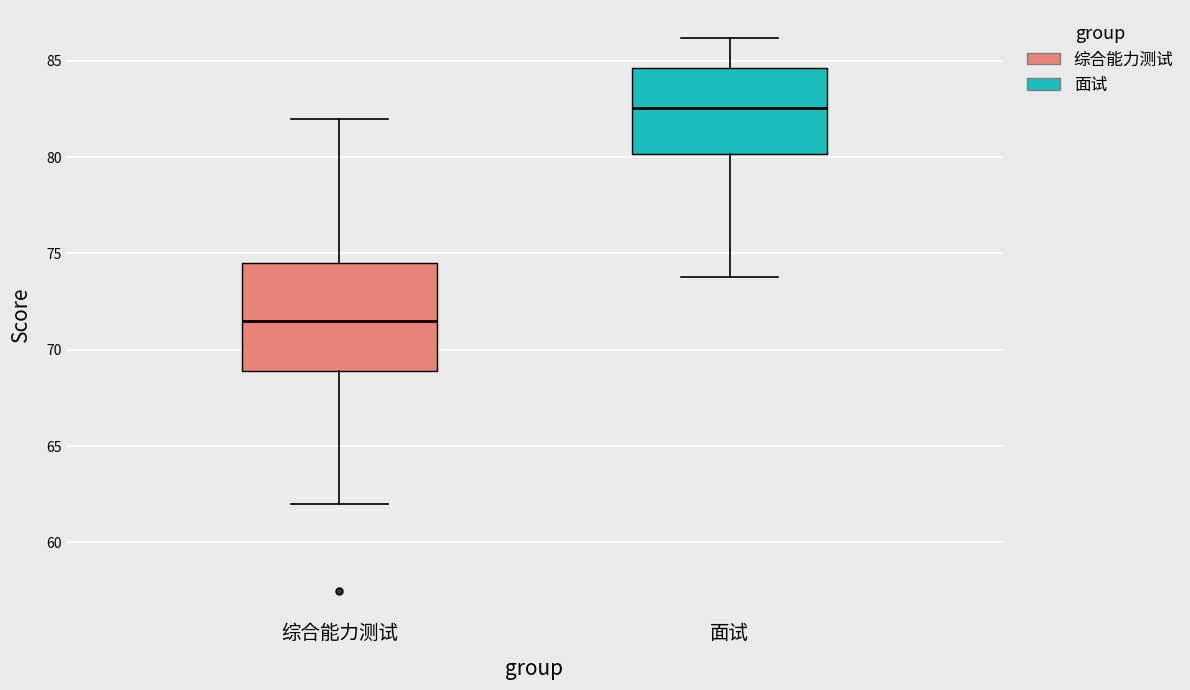

Comparing the boxes themselves (not the whiskers), which one is the tallest?

综合能力测试